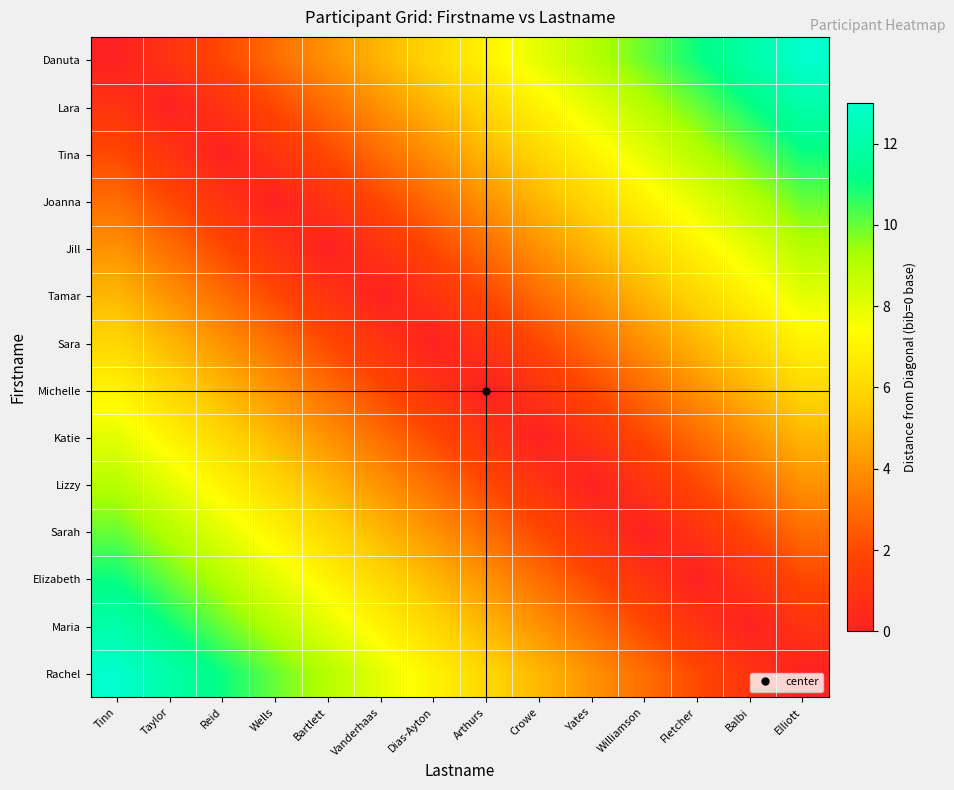

List the series in order of their peak value, highest first.

Danuta, Rachel, Lara, Maria, Tina, Elizabeth, Joanna, Sarah, Jill, Lizzy, Tamar, Katie, Sara, Michelle